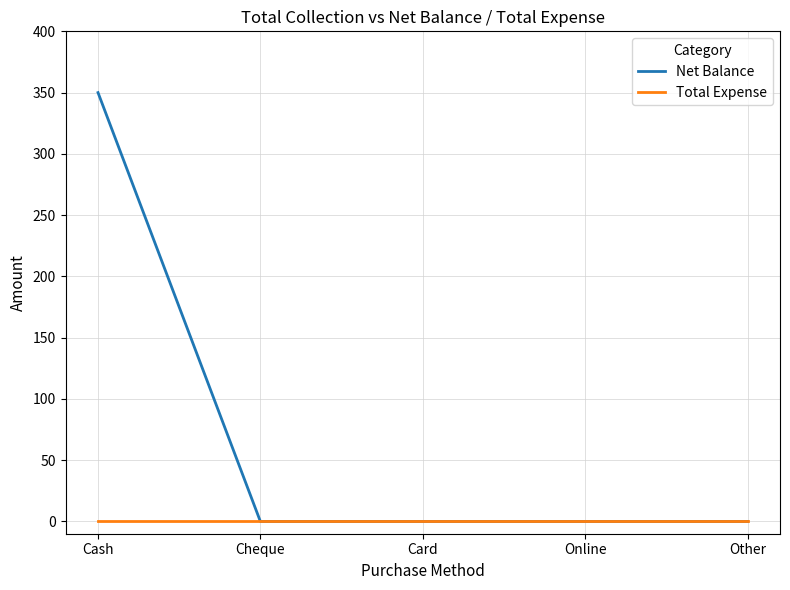

Which series has the largest total across all categories?

Net Balance